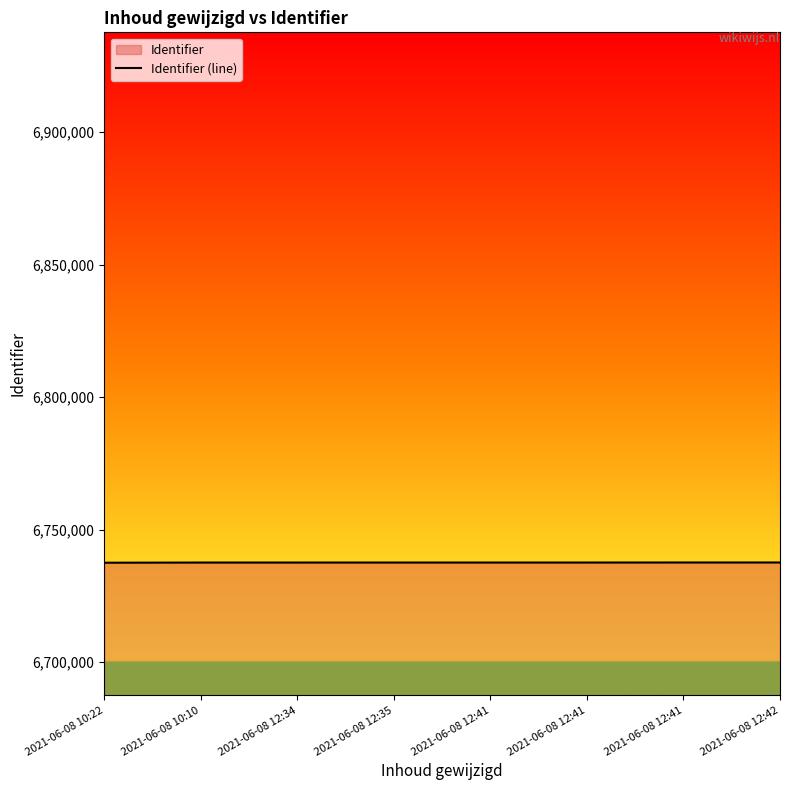

How many lines are shown in the chart?

1